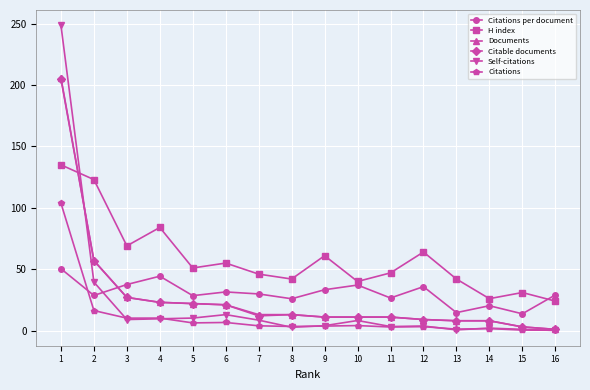

What is the difference between the maximum and second lowest values in the Documents series?

203.0